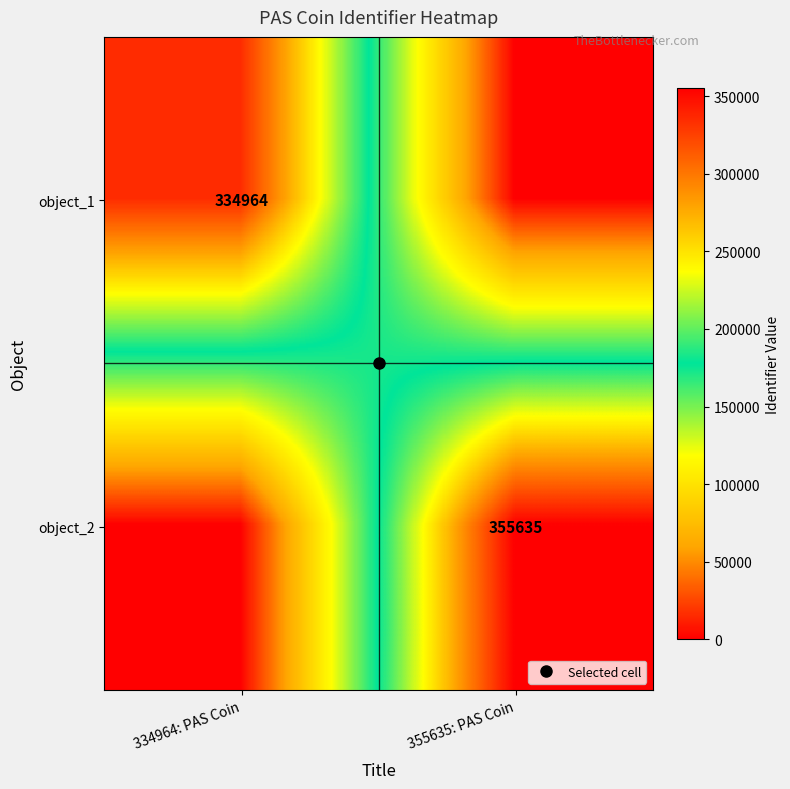

Read the object_1 value at 334964: PAS Coin, to the nearest 100.

335000